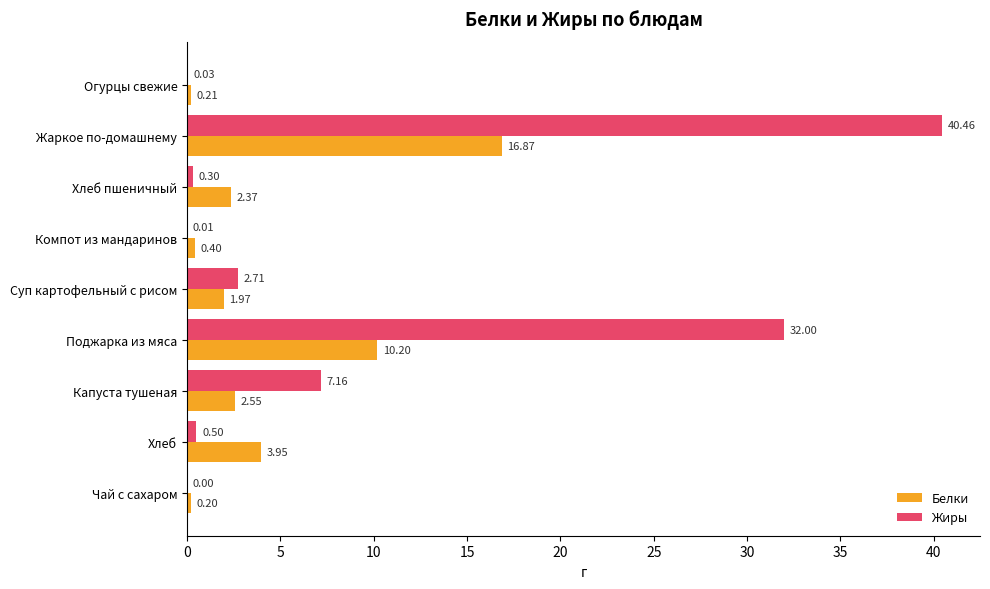

Which series changed the most between Суп картофельный с рисом and Поджарка из мяса?

Жиры